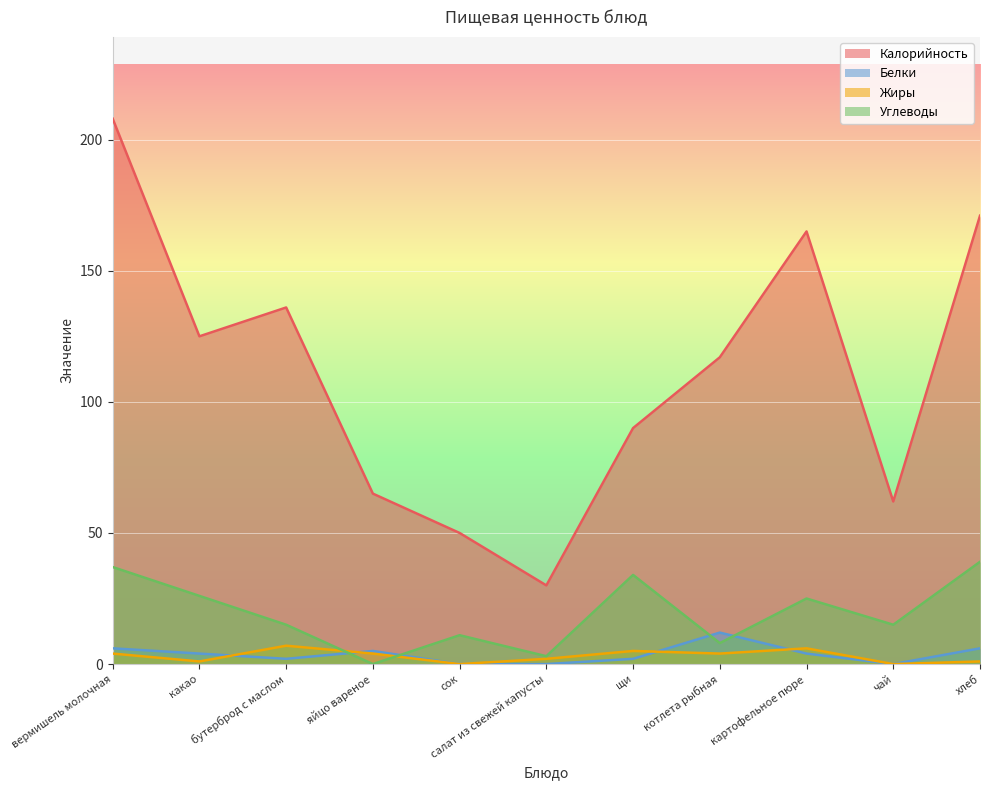

How many lines are shown in the chart?

4